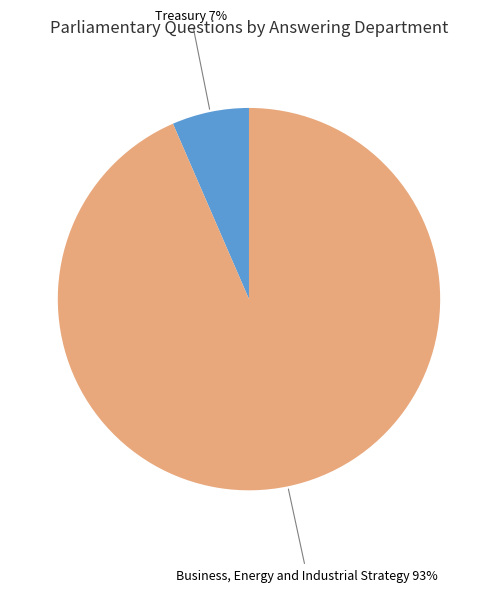

To the nearest percent, what percentage of the pie is Treasury?

7%